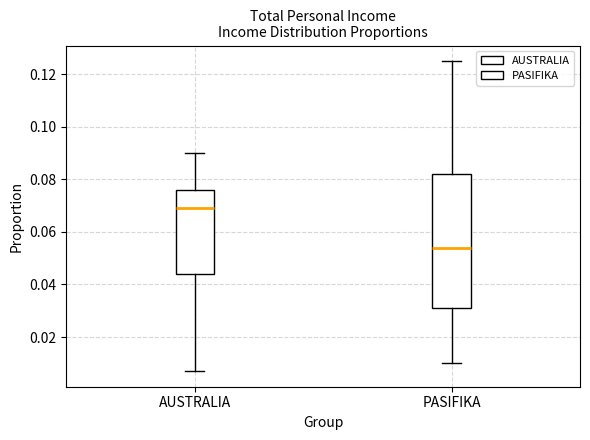

Which box has the lowest median line?

PASIFIKA